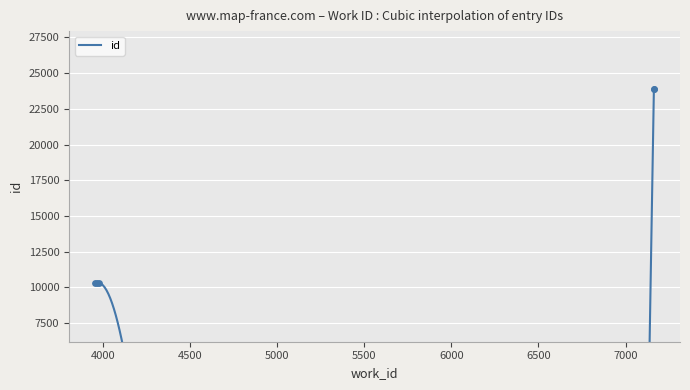

What is the change in value from 3978 to 3963?

-5